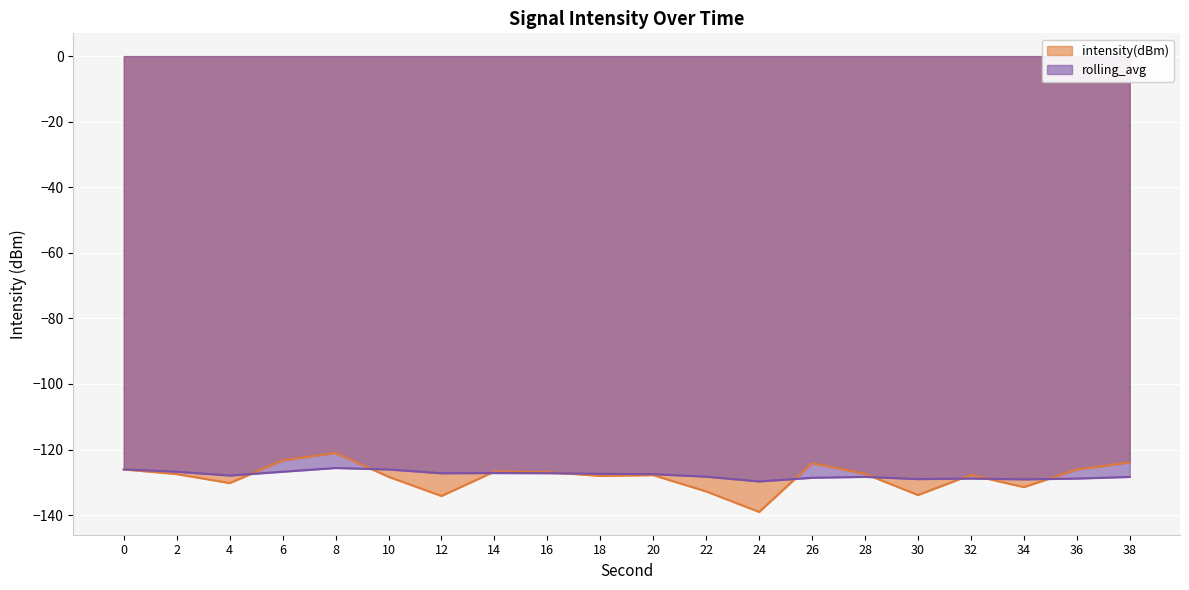

How many intersections are there between rolling_avg and intensity(dBm)?

9